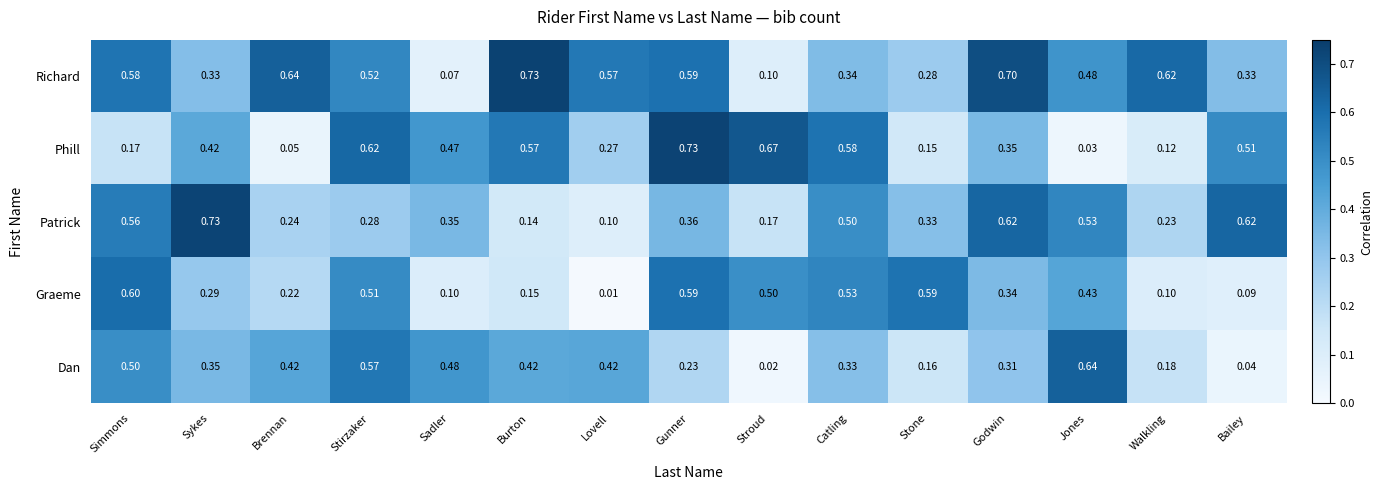

Is the value of Dan at Simmons greater than the value of Richard at Stroud?

Yes